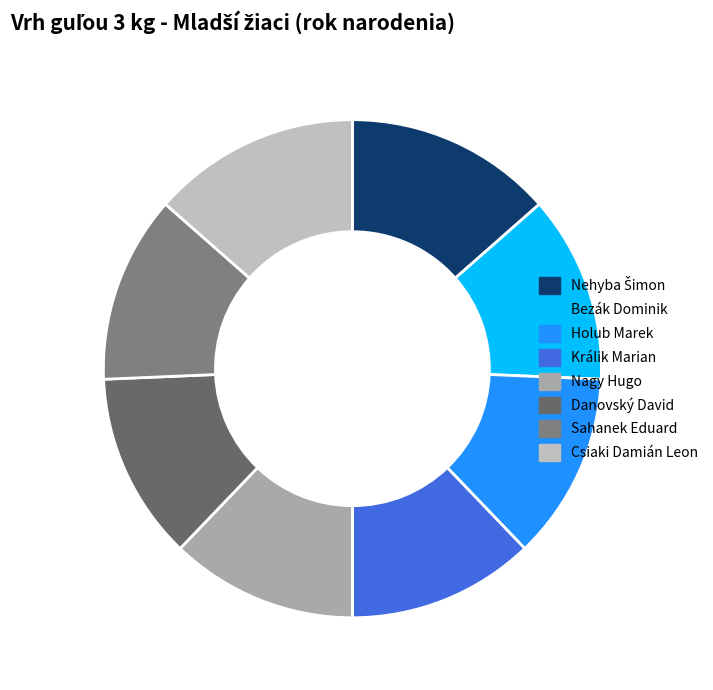

What is the smallest slice in the pie chart?

Bezák Dominik